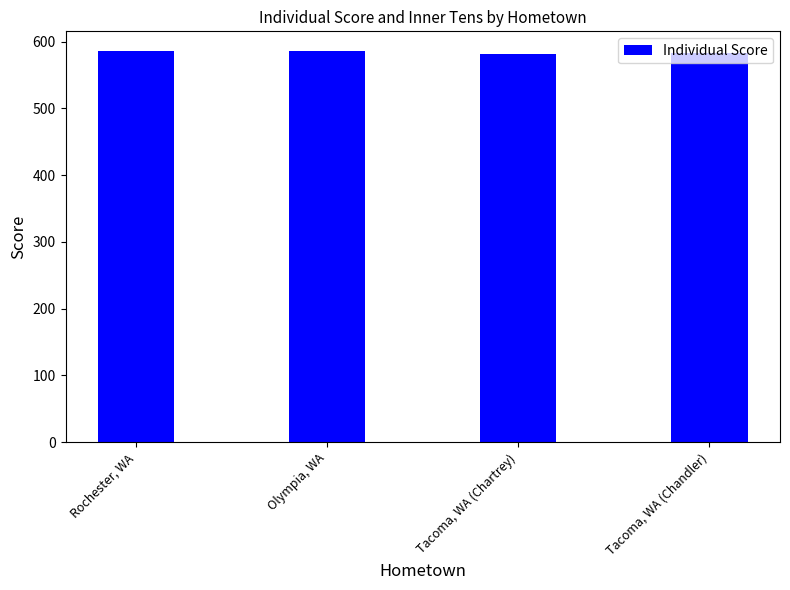

What is the average value?

584